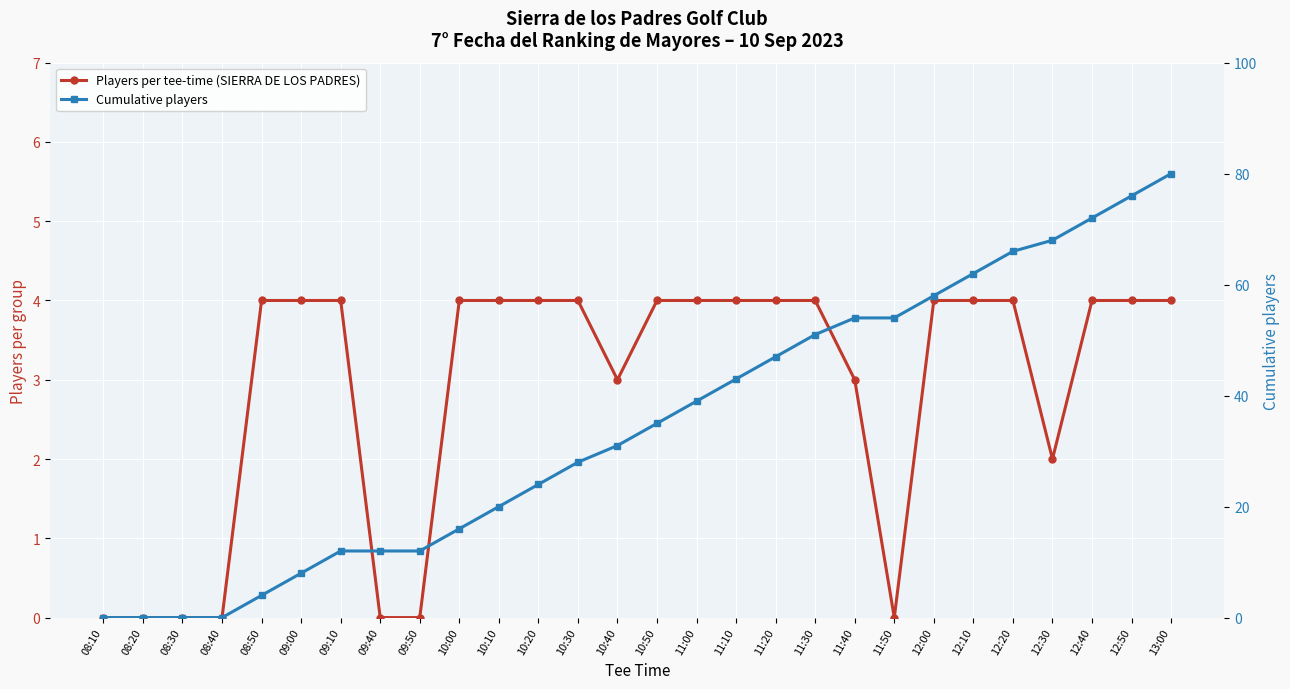

At which category is the sum across all series the highest?

13:00